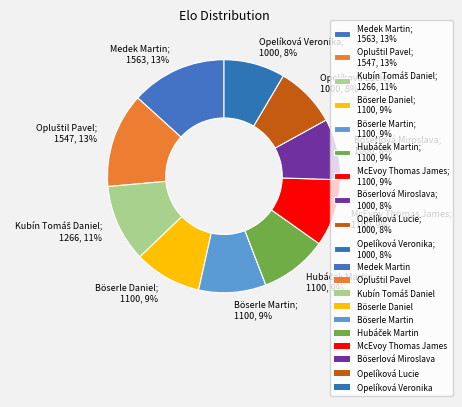

To the nearest percent, what portion does Böserle Martin represent?

9%